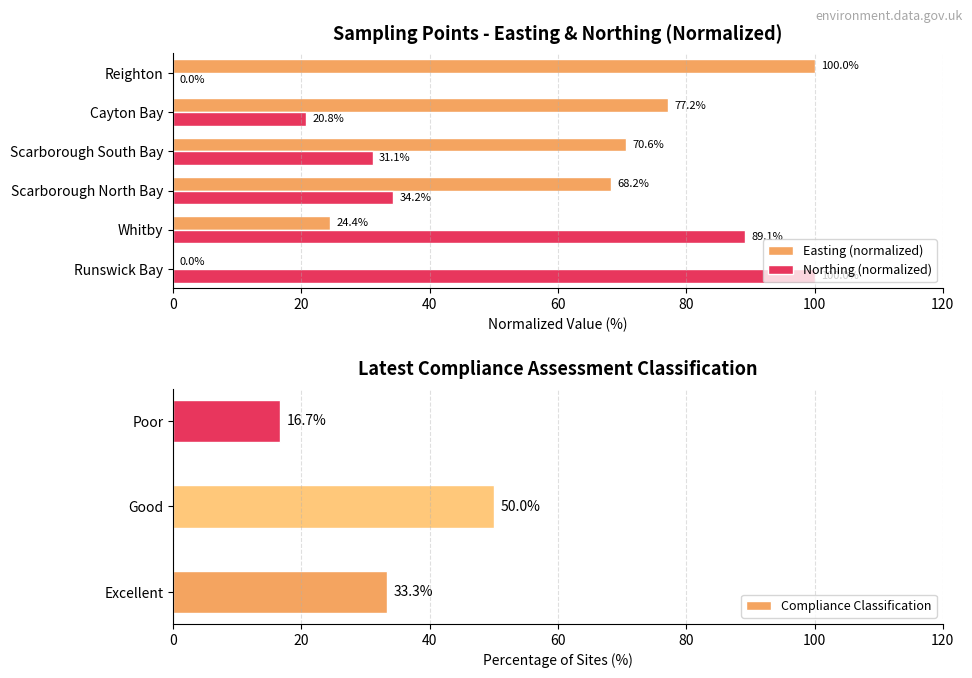

Where does the Northing series first go above 34?

Runswick Bay